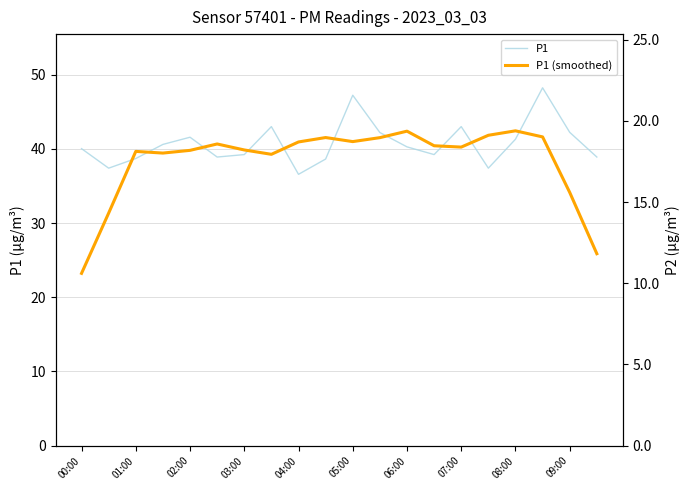

What is the approximate value of P1 at 08:00?

41.3